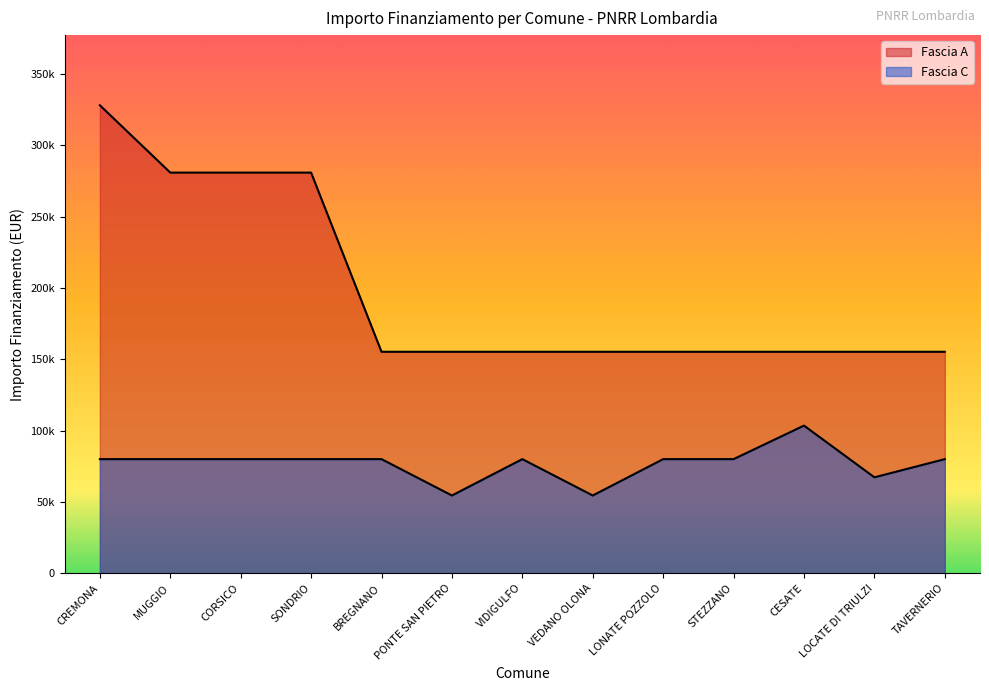

Which series has the largest total across all categories?

Fascia A